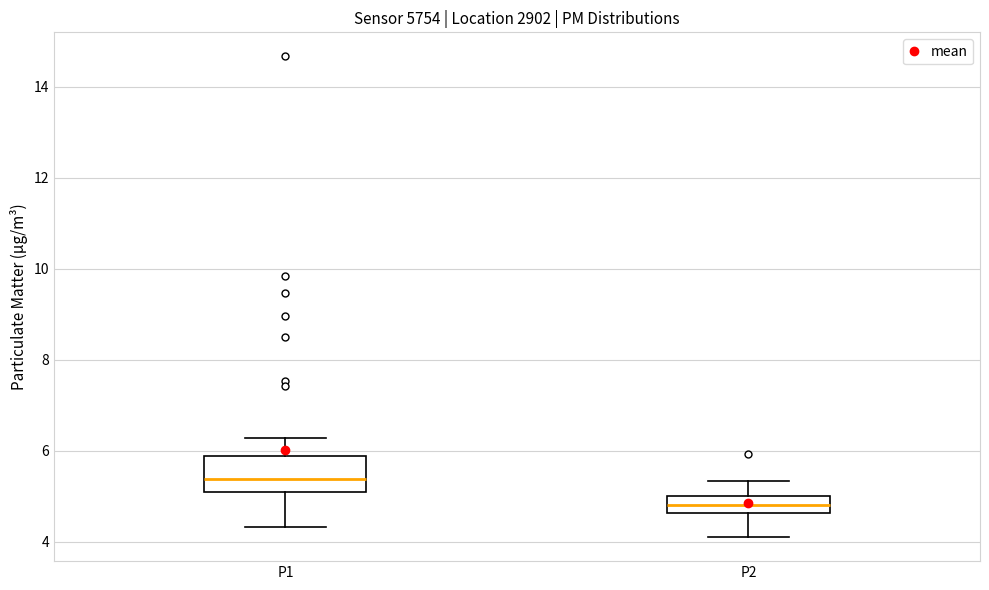

Reading left to right, read every box against the y-axis: the position of its median line, the range the box covers, and the ends of its whiskers. The values are not printed on the chart, so give them approximately, as read against the axis.

P1: median 5.4, box 5.0 to 5.8, whiskers 4.4 to 6.2
P2: median 4.8, box 4.6 to 5.0, whiskers 4.2 to 5.4